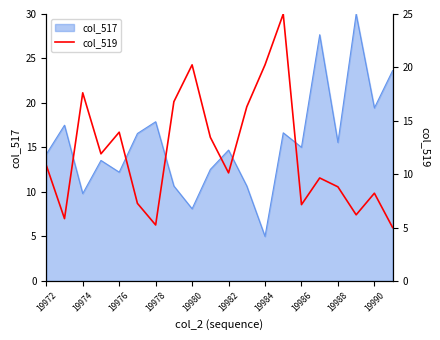

How many data points are above 10?

11